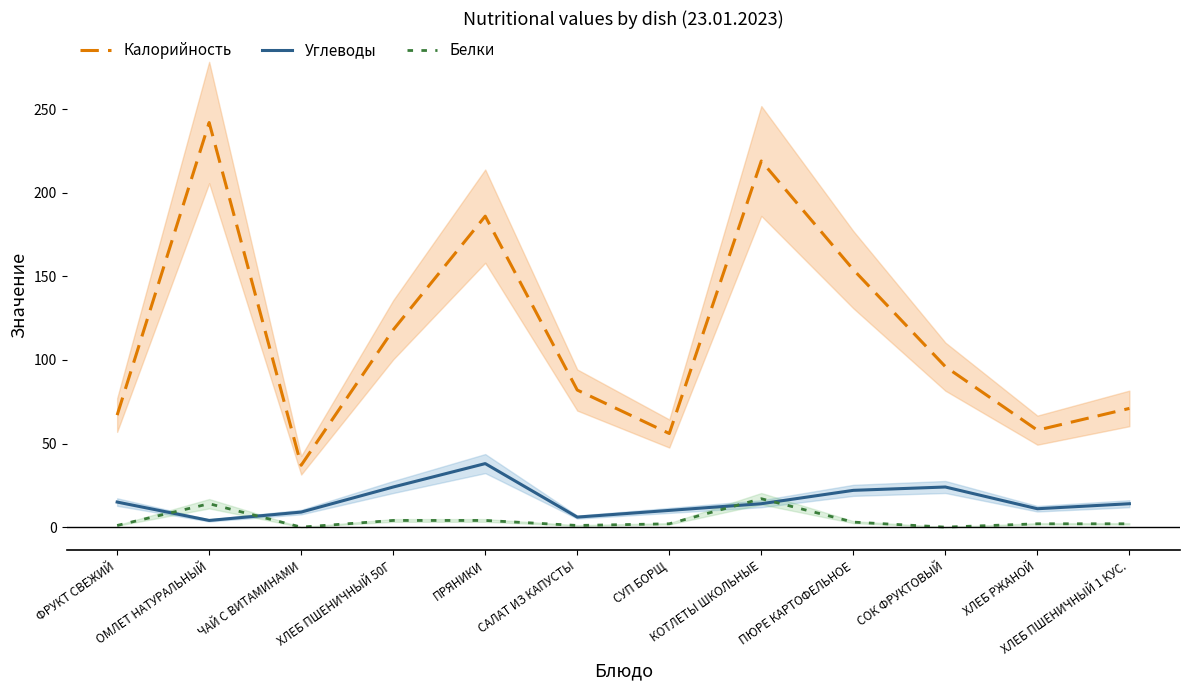

Is the value of Углеводы at СУП БОРЩ greater than the value of Белки at СУП БОРЩ?

Yes